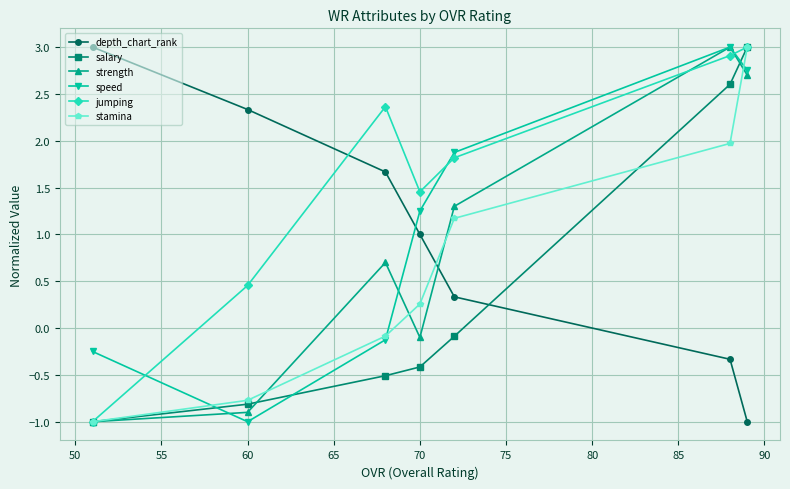

How many intersections are there between salary and speed?

3